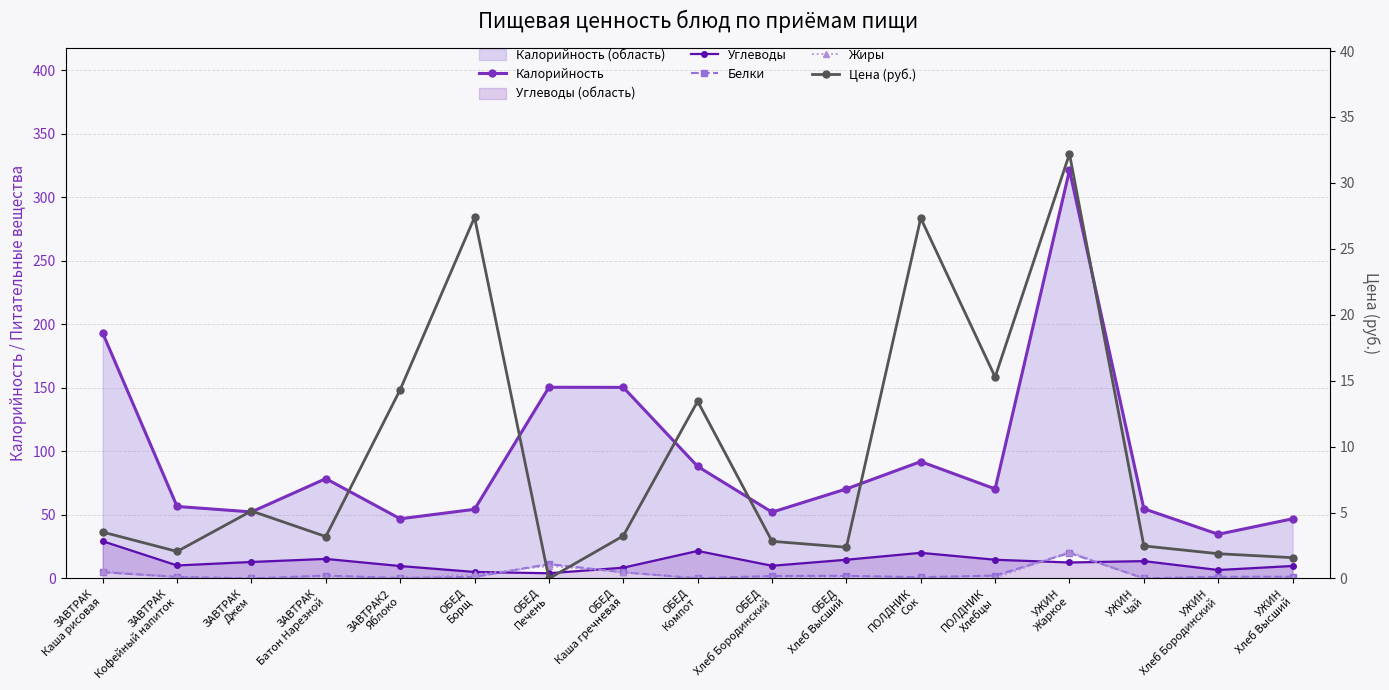

What value does the Углеводы series have at ОБЕД
Хлеб Бородинский?

10.0